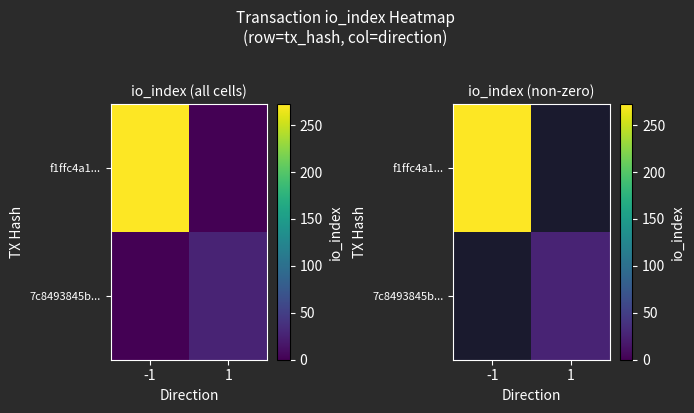

How many data points does each series have?

2